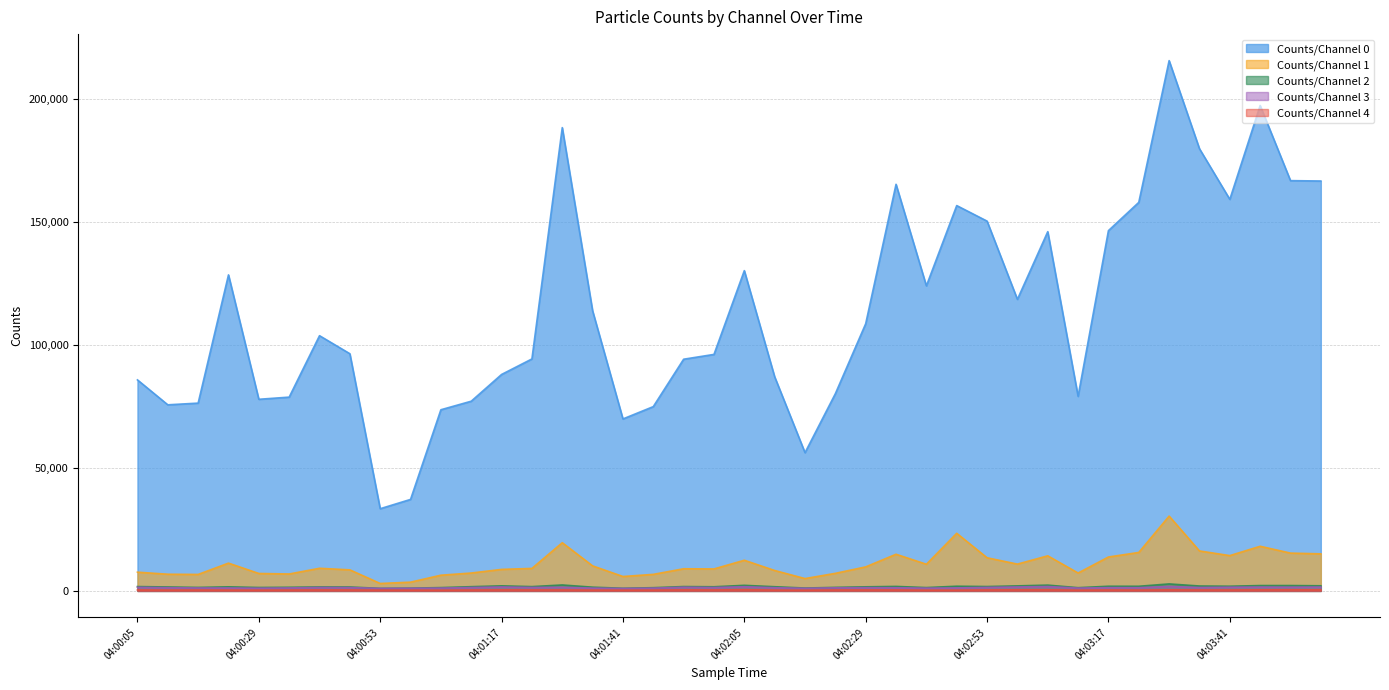

True or false: Counts/Channel 1 and Counts/Channel 2 cross at least once.

False